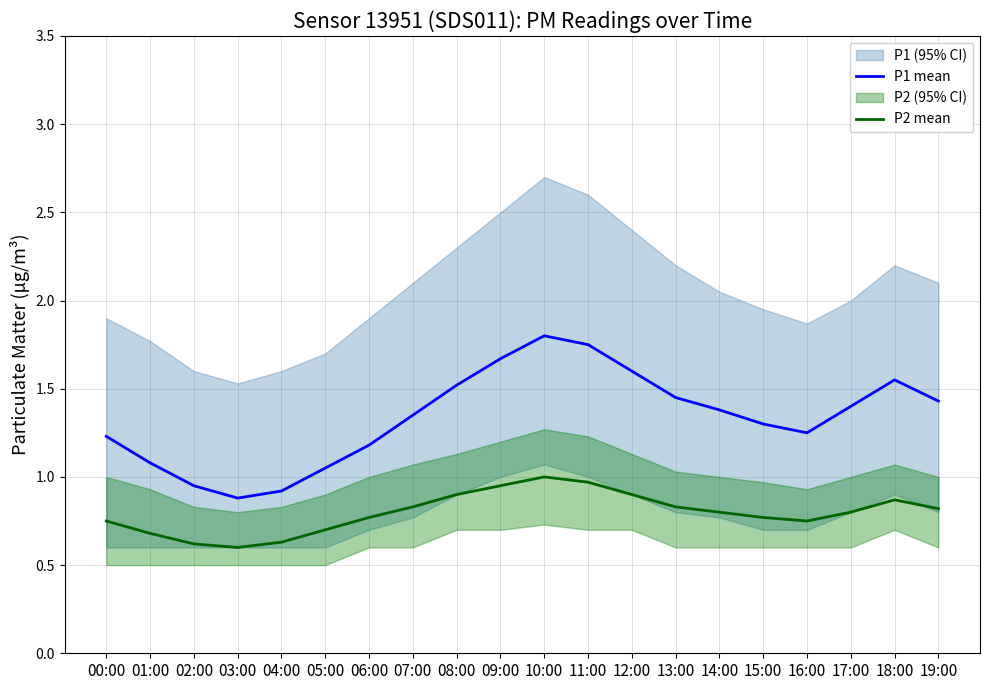

True or false: P1 mean and P2 mean cross at least once.

False